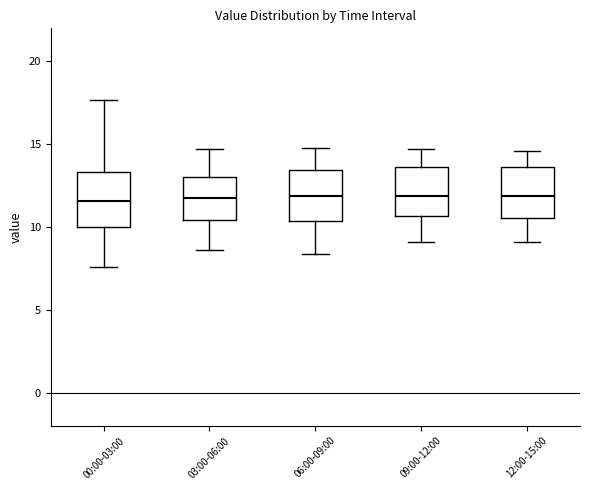

Reading left to right, read every box against the y-axis: the position of its median line, the range the box covers, and the ends of its whiskers. The values are not printed on the chart, so give them approximately, as read against the axis.

00:00-03:00: median 11.5, box 10.0 to 13.5, whiskers 7.5 to 17.5
03:00-06:00: median 12.0, box 10.5 to 13.0, whiskers 8.5 to 14.5
06:00-09:00: median 12.0, box 10.5 to 13.5, whiskers 8.5 to 15.0
09:00-12:00: median 12.0, box 10.5 to 13.5, whiskers 9.0 to 14.5
12:00-15:00: median 12.0, box 10.5 to 13.5, whiskers 9.0 to 14.5